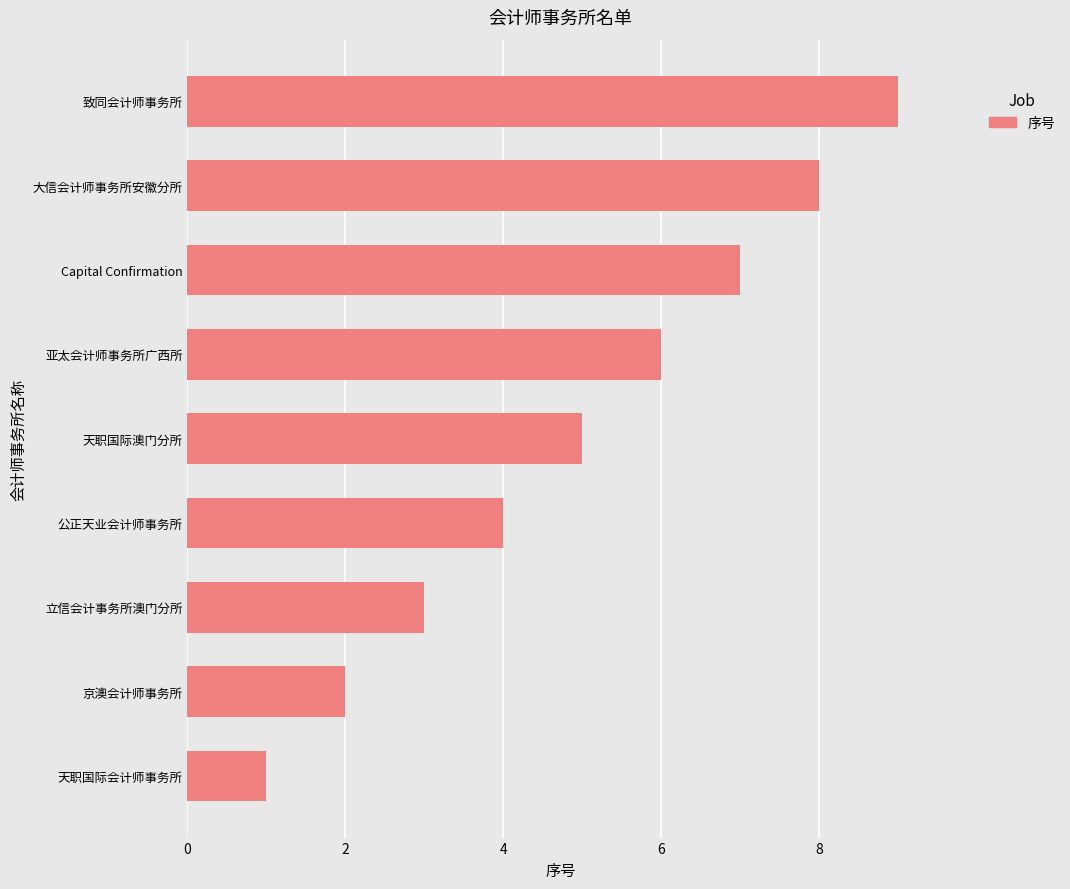

Which label corresponds to the largest value in the chart?

致同会计师事务所